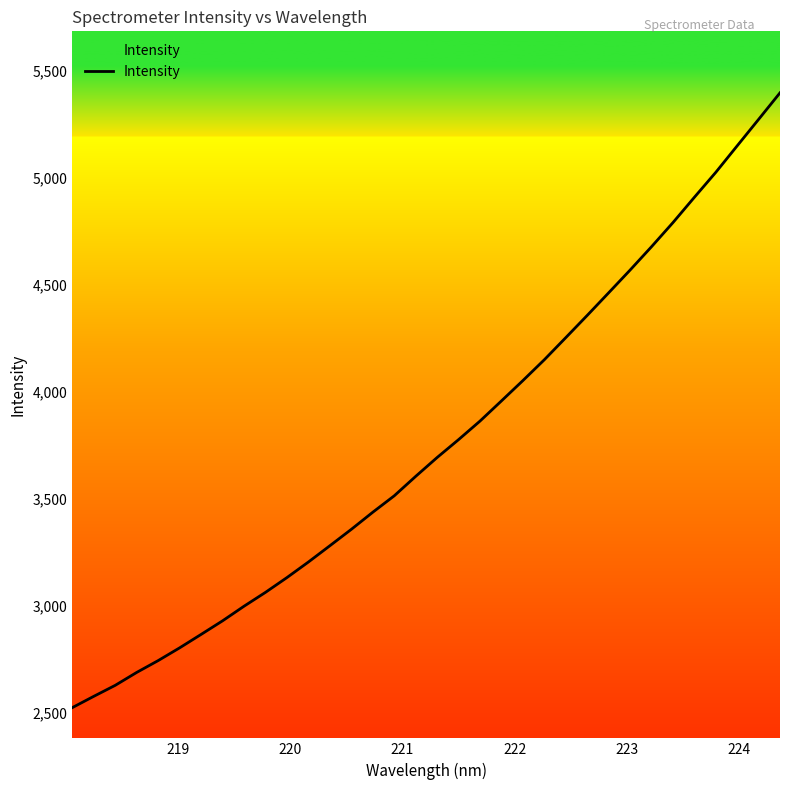

How many series are shown in this chart?

1